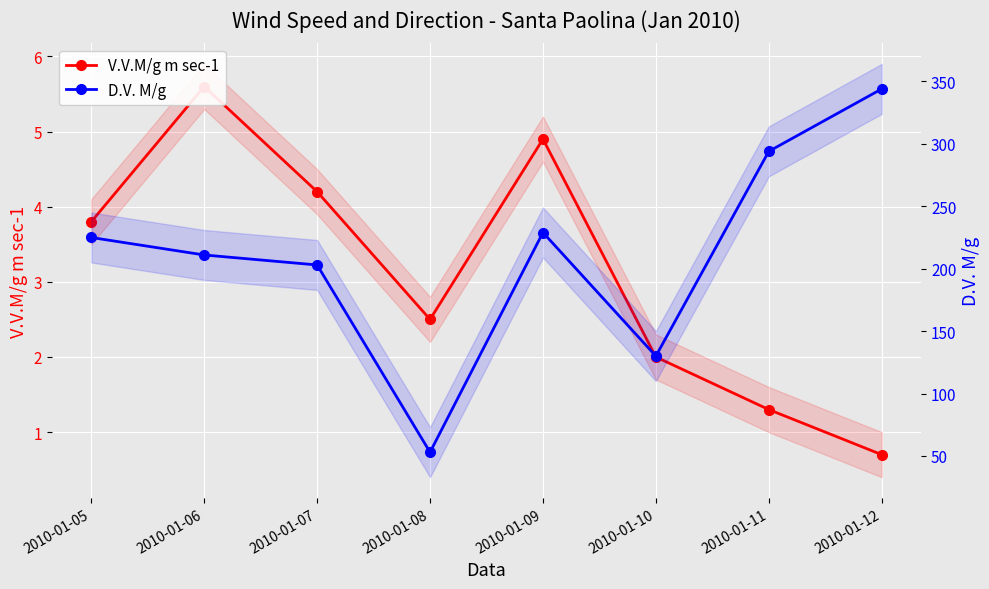

Read the D.V. M/g value at 2010-01-05.

225.0